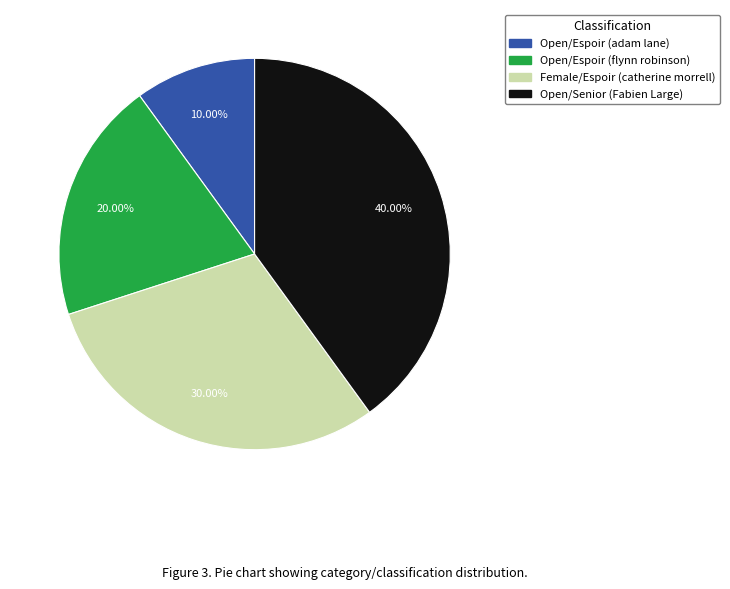

Is there any slice that represents more than half of the pie?

No